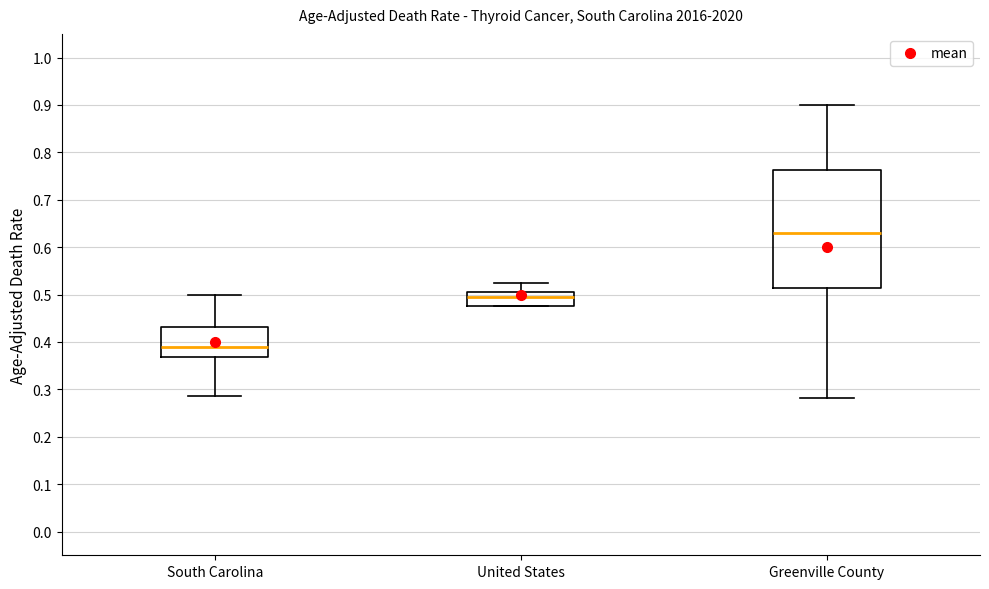

Which box is the tallest, from its lower edge to its upper edge?

Greenville County